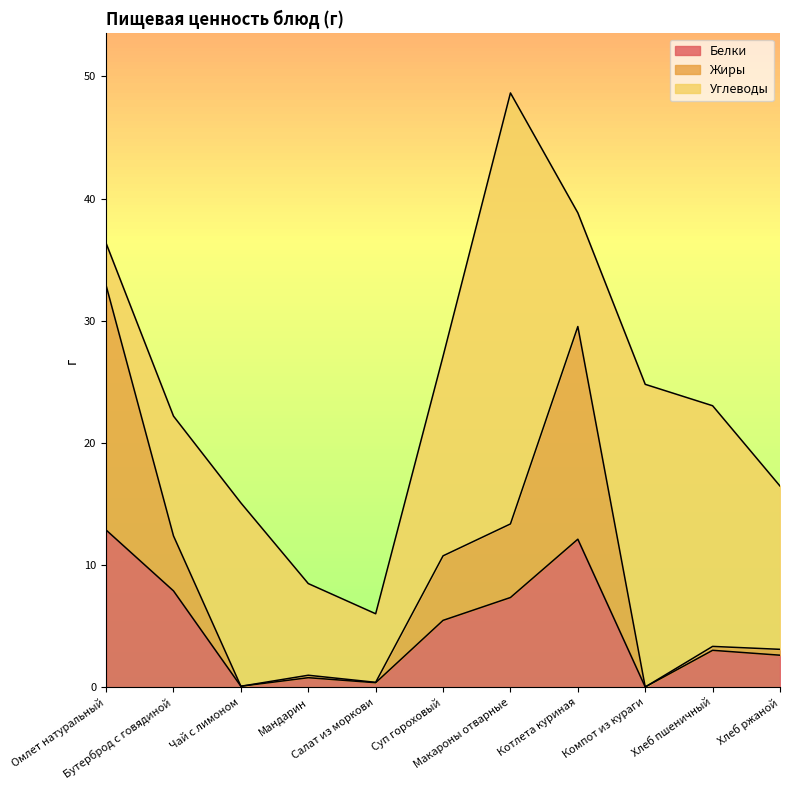

What is the label of the 5th point from the right?

Макароны отварные